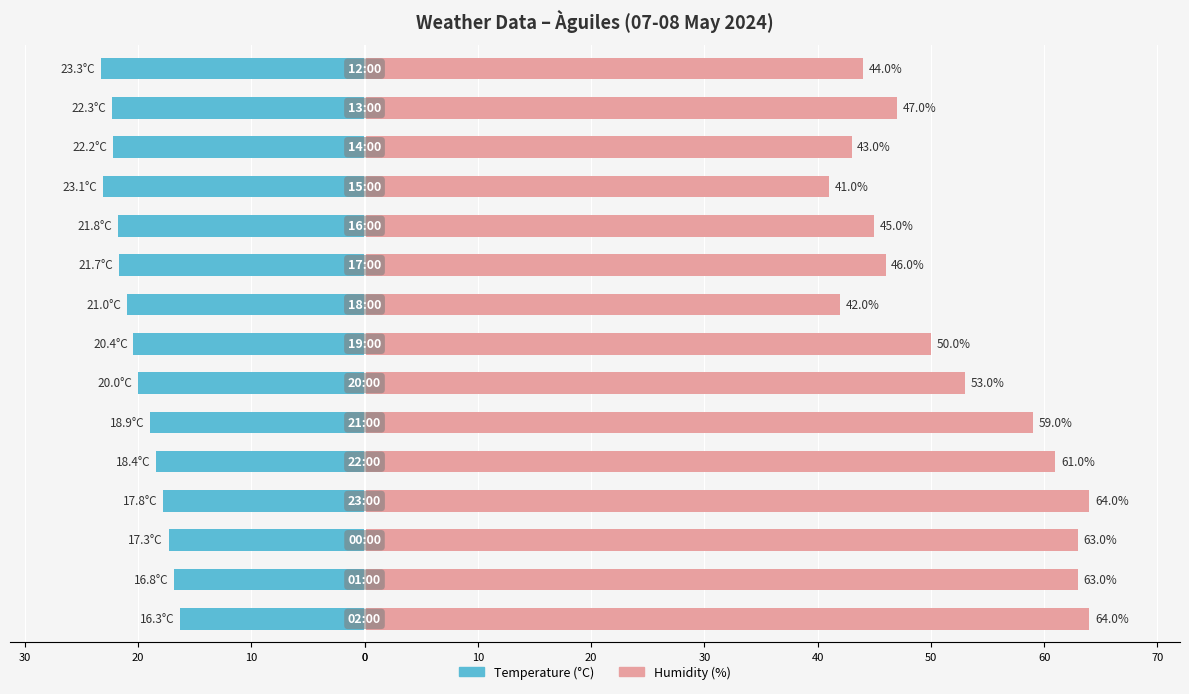

True or false: Humidity (%) has a value of 19.4 at 0.

False